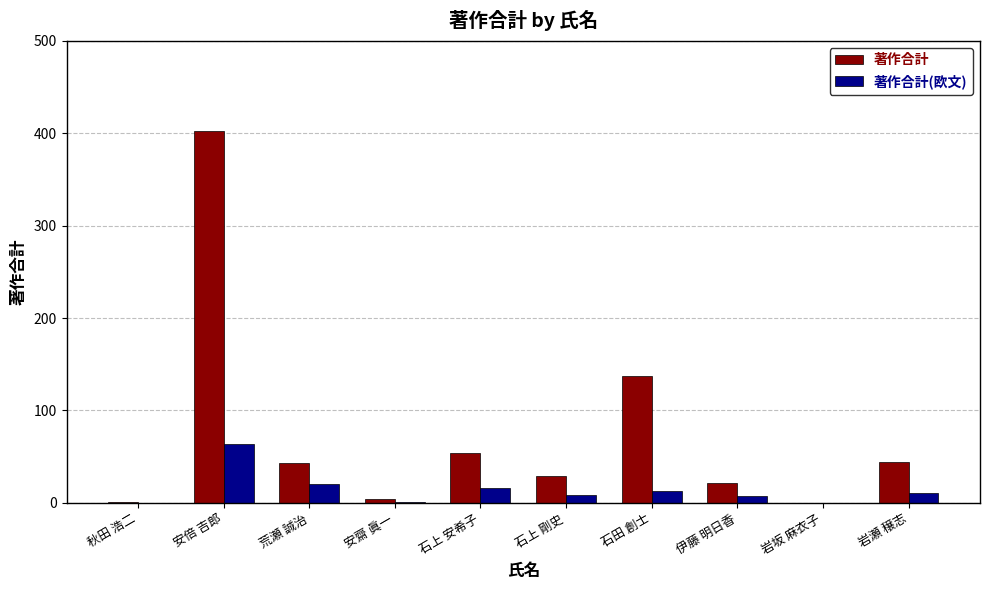

The value of 著作合計 at 石上 安希子 is 54. True or false?

True